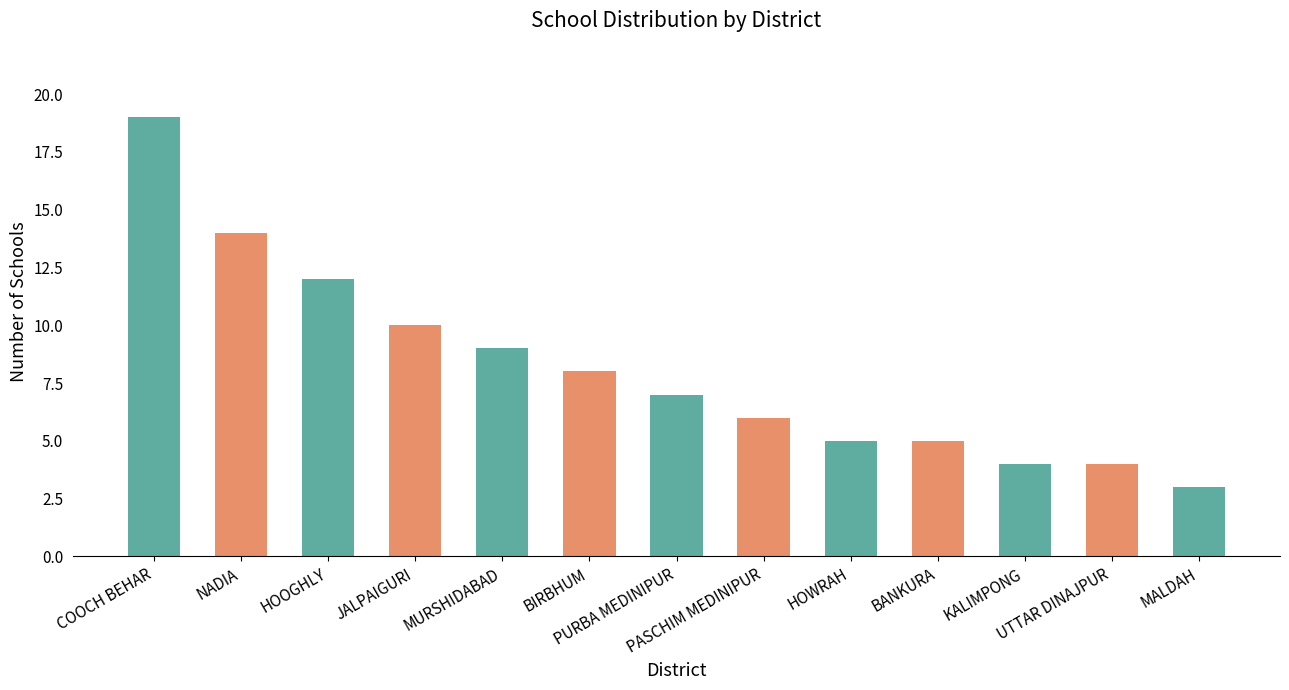

Between BIRBHUM and HOOGHLY, which is larger?

HOOGHLY